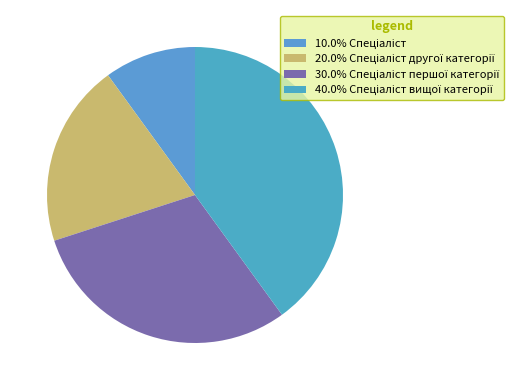

Which slice is the largest?

Спеціаліст вищої категорії